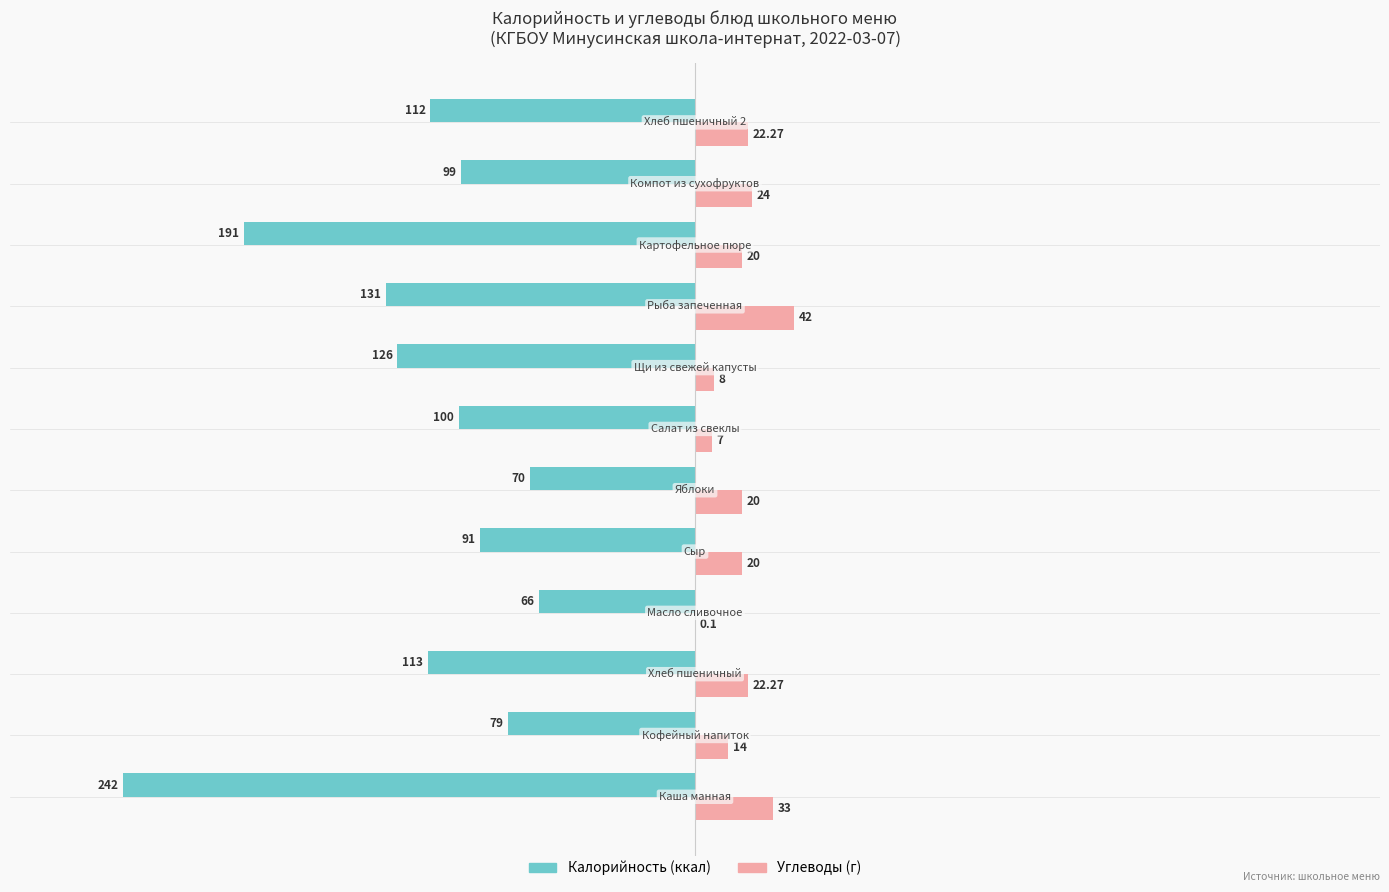

How many distinct data groups are displayed?

2